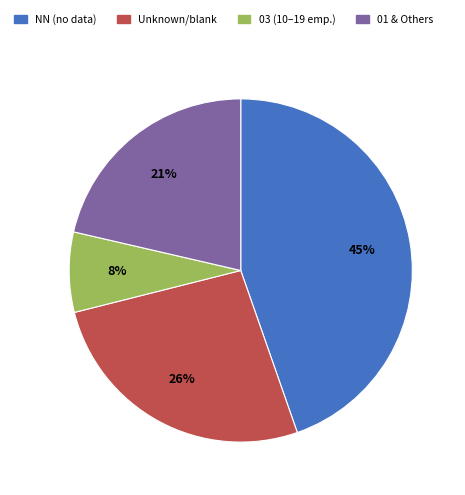

Is there a majority slice in this chart?

No